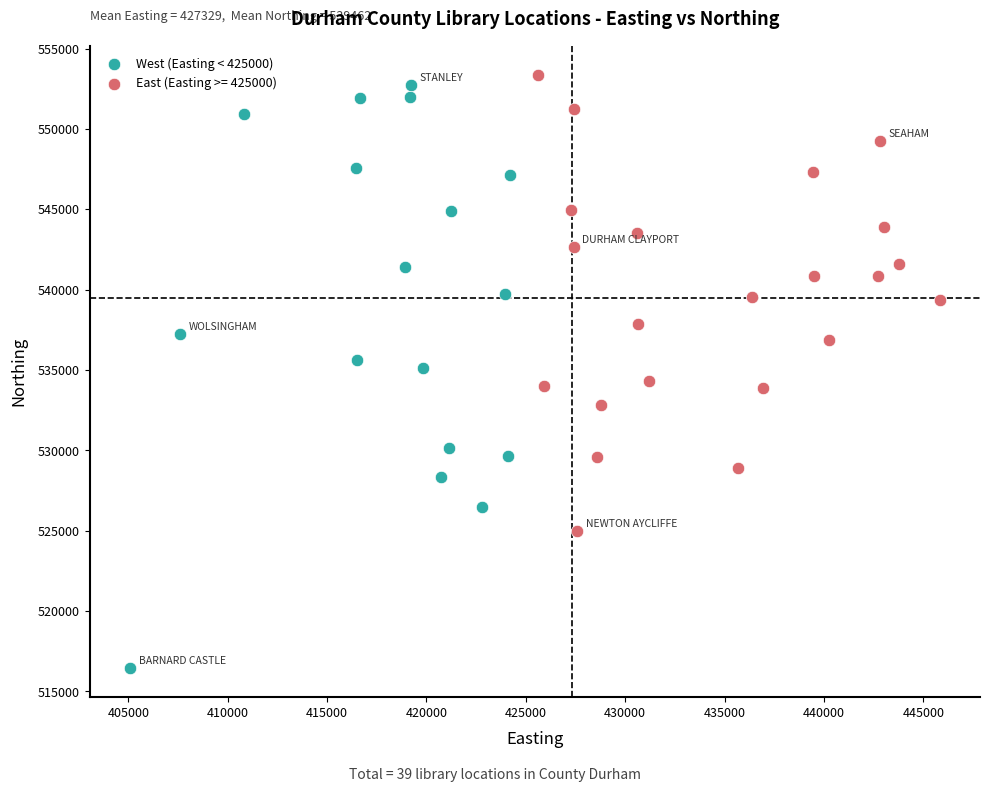

Which series has the widest spread of Y values?

West (Easting < 425000)